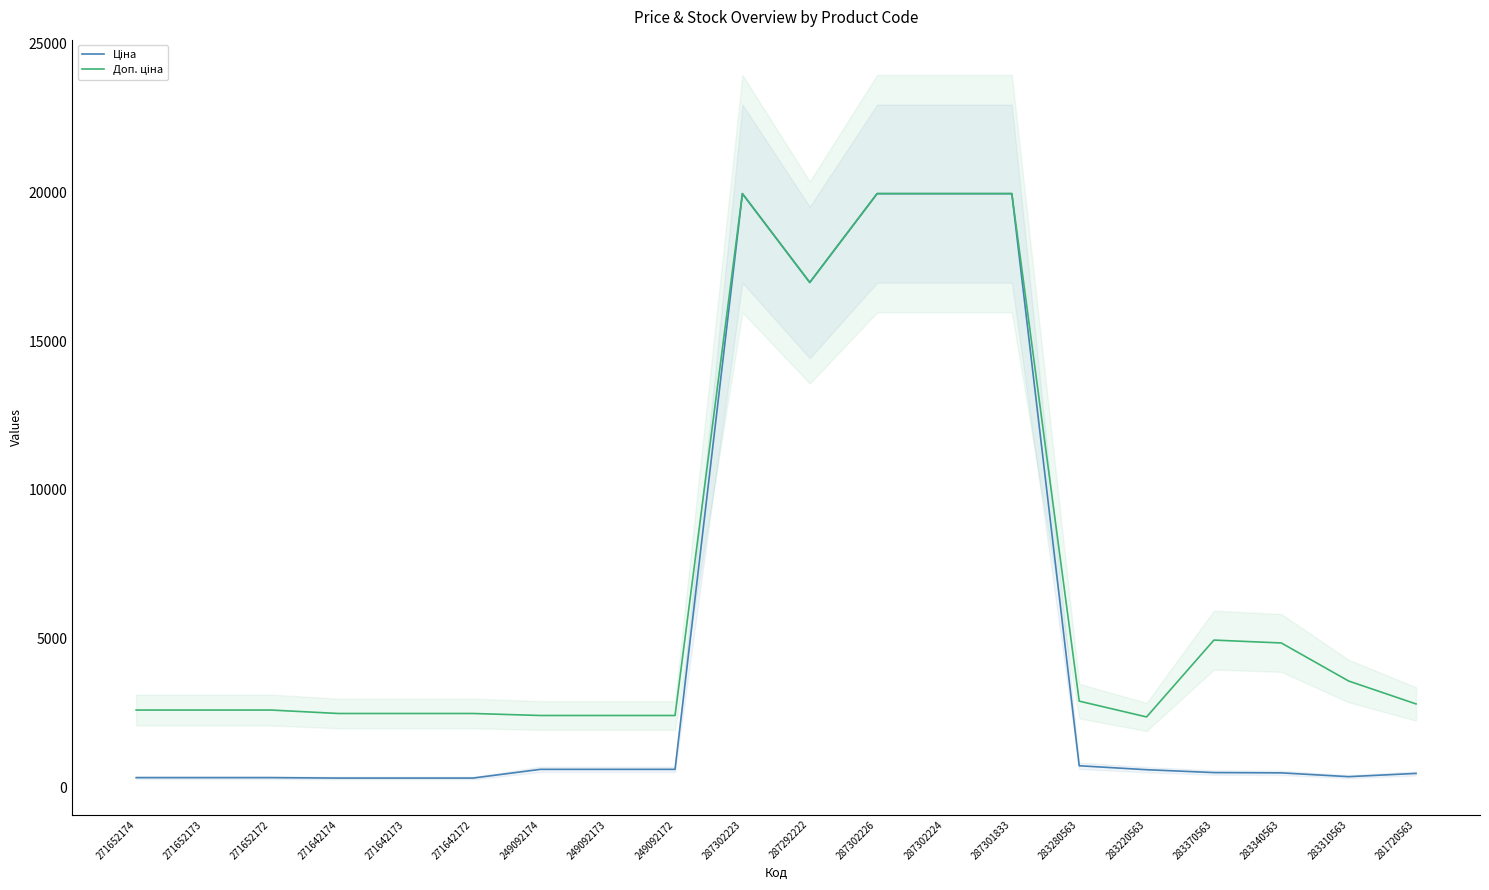

True or false: Ціна has a value of 941.9 at 249092173.

False